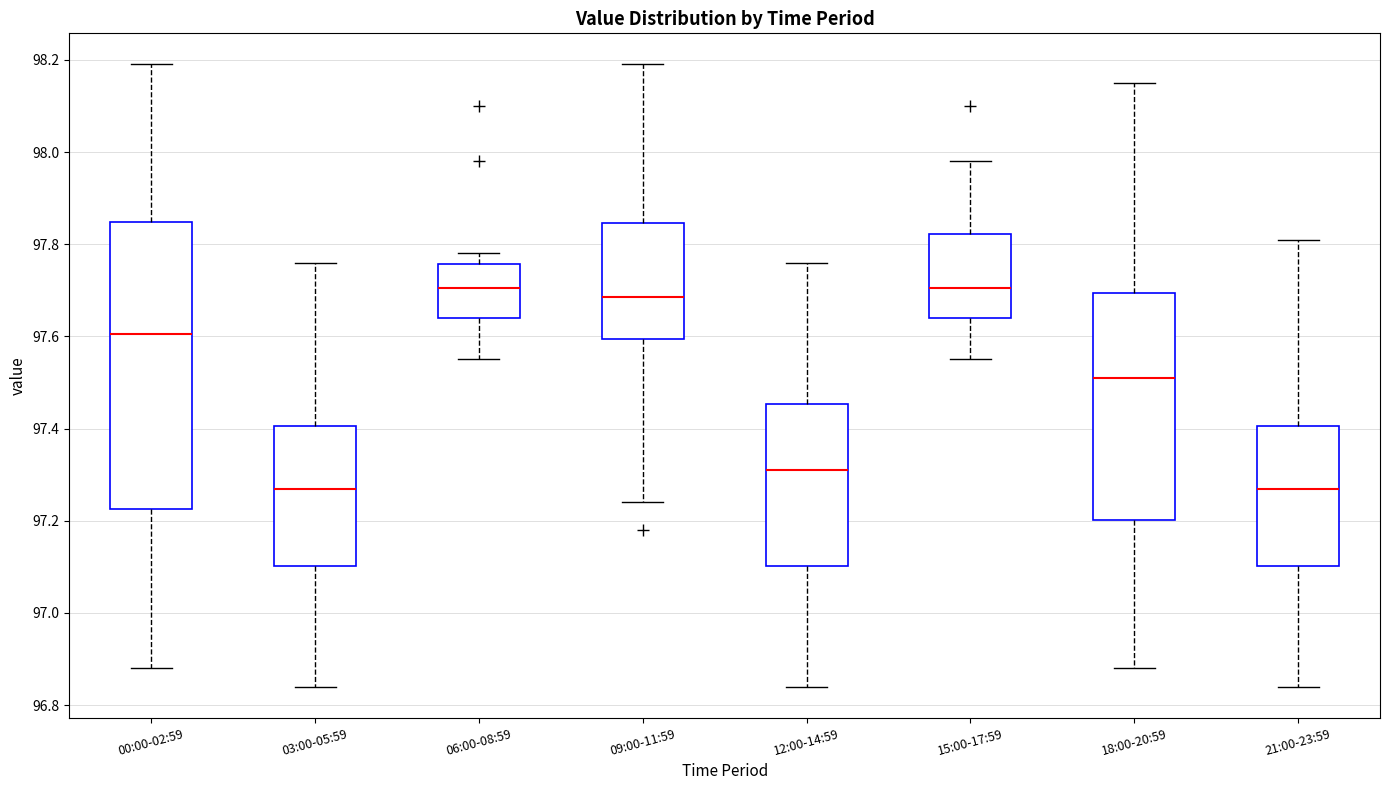

Reading left to right, read every box against the y-axis: the position of its median line, the range the box covers, and the ends of its whiskers. The values are not printed on the chart, so give them approximately, as read against the axis.

00:00-02:59: median 97.60, box 97.22 to 97.84, whiskers 96.88 to 98.20
03:00-05:59: median 97.28, box 97.10 to 97.40, whiskers 96.84 to 97.76
06:00-08:59: median 97.70, box 97.64 to 97.76, whiskers 97.56 to 97.78
09:00-11:59: median 97.68, box 97.60 to 97.84, whiskers 97.24 to 98.20
12:00-14:59: median 97.32, box 97.10 to 97.46, whiskers 96.84 to 97.76
15:00-17:59: median 97.70, box 97.64 to 97.82, whiskers 97.56 to 97.98
18:00-20:59: median 97.52, box 97.20 to 97.70, whiskers 96.88 to 98.16
21:00-23:59: median 97.28, box 97.10 to 97.40, whiskers 96.84 to 97.82